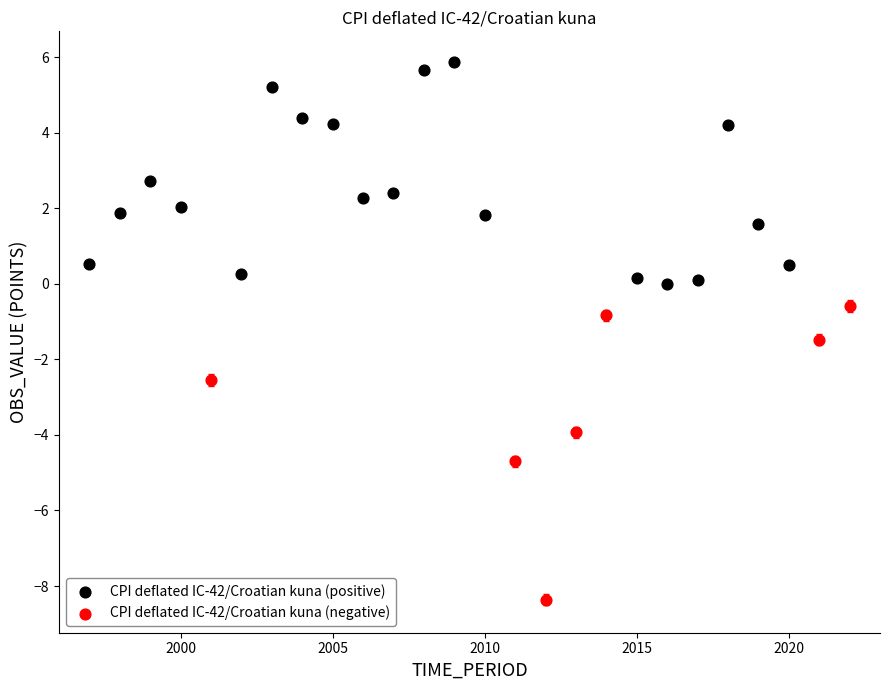

Which series reaches the minimum Y coordinate?

CPI deflated IC-42/Croatian kuna (negative)